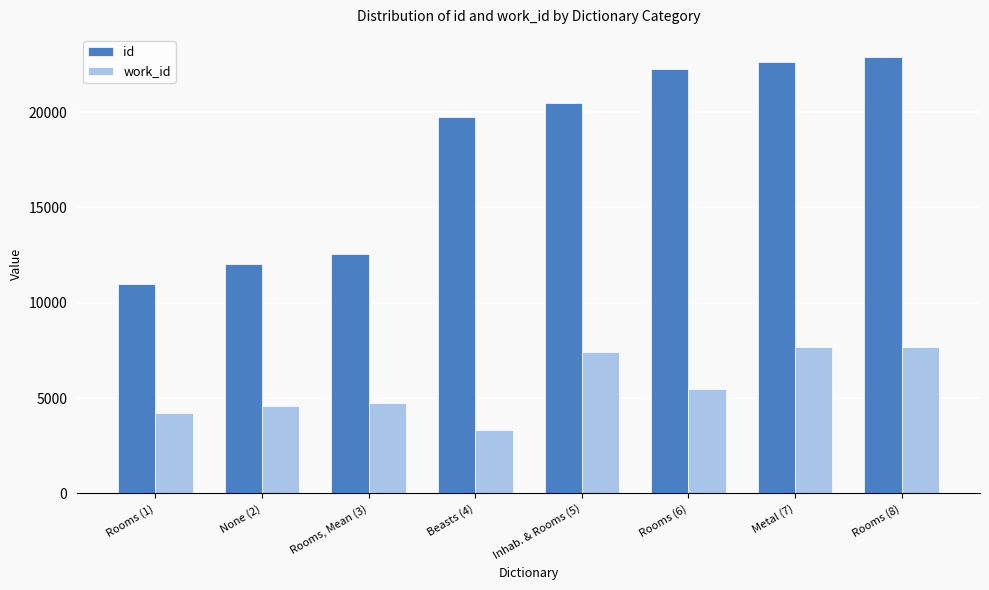

At which label does work_id first exceed 5494?

Inhab. & Rooms (5)